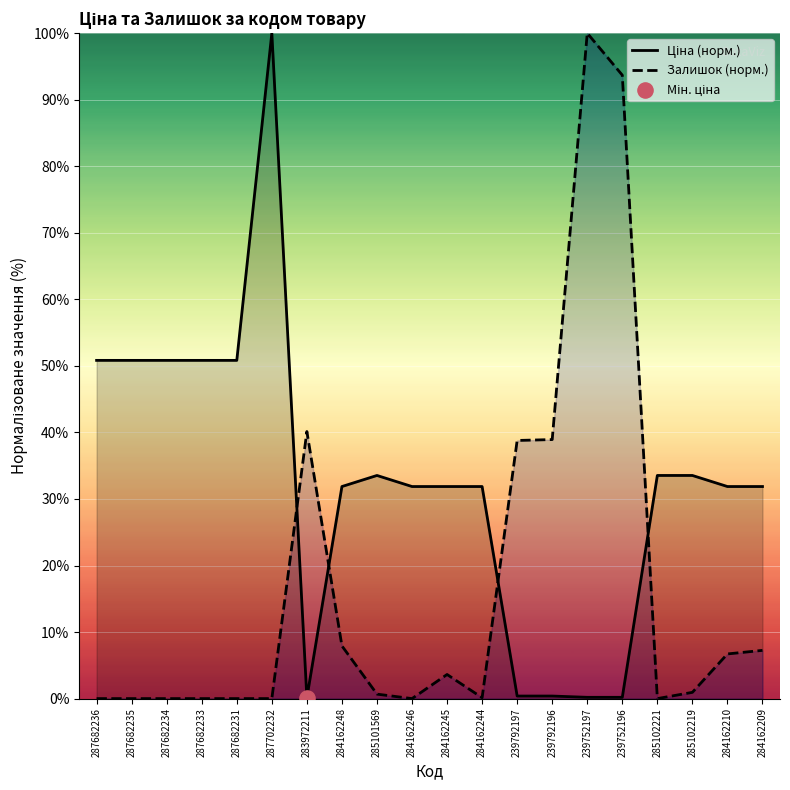

At how many categories does at least one series exceed 18?

20